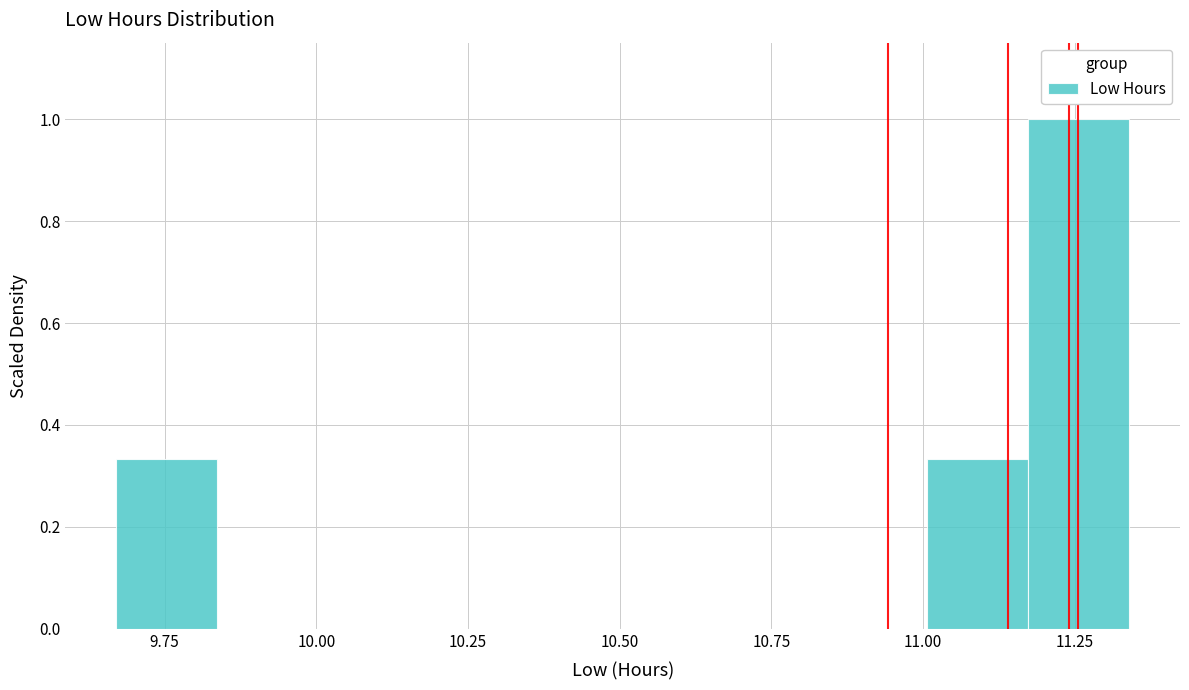

Read against the x-axis, roughly where is the centre of the tallest bar?

11.25